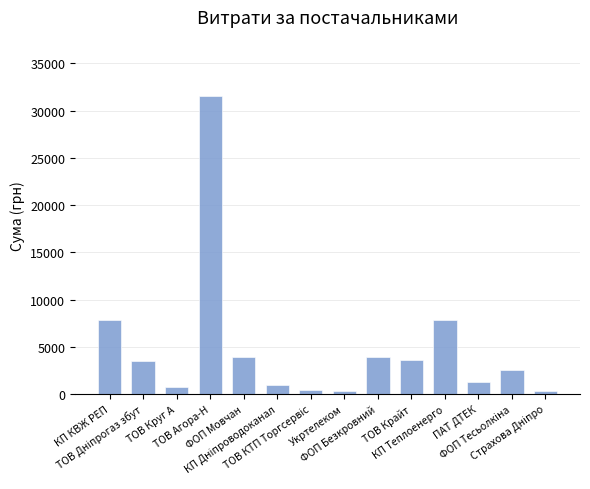

What is the difference between the second highest and second lowest values?

7530.0